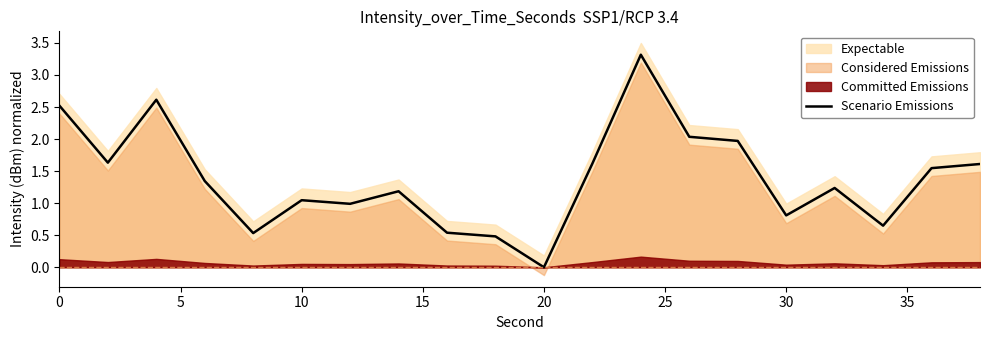

The value of Scenario Emissions at 20 is -1.8. True or false?

False